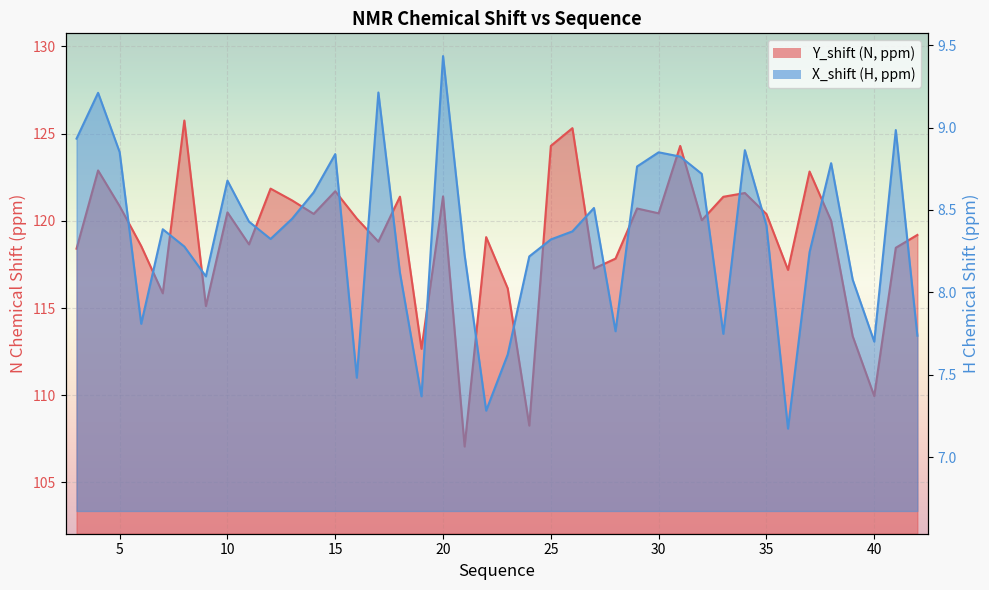

At which label is X_shift closest to 8?

39